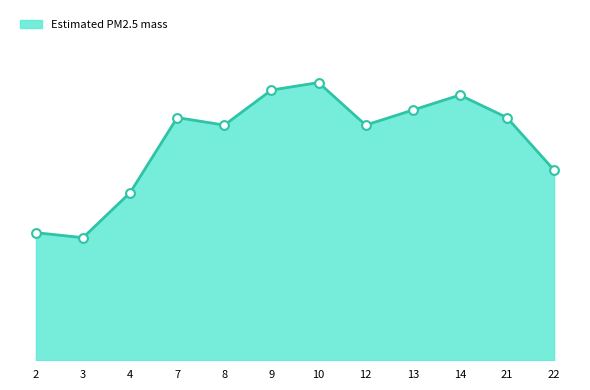

Approximately how many times larger is the value at 8 compared to 13?

0.9